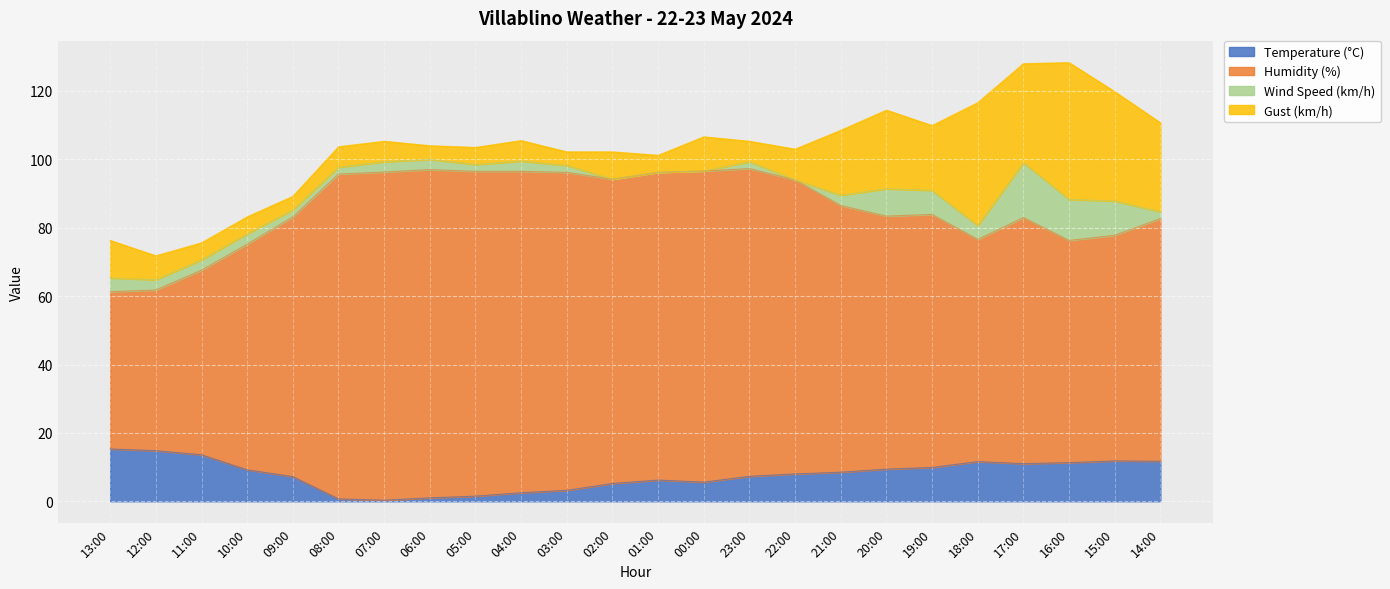

How many values in the Temperature (°C) series are below 8?

11